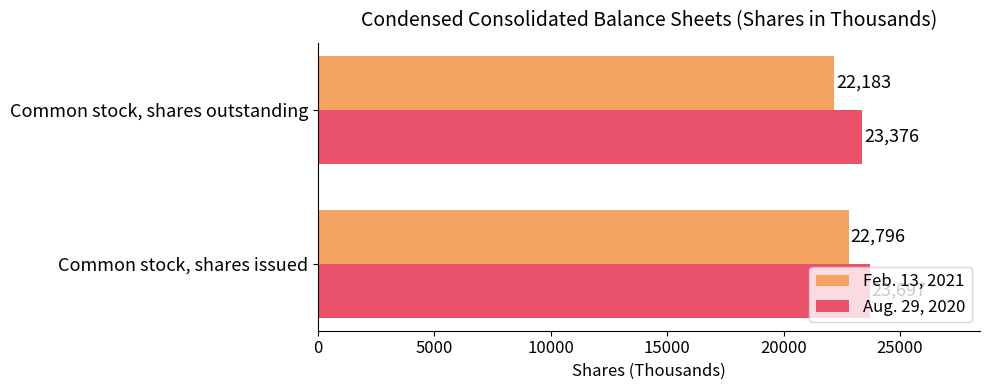

What are all the series names shown in the legend?

Feb. 13, 2021, Aug. 29, 2020